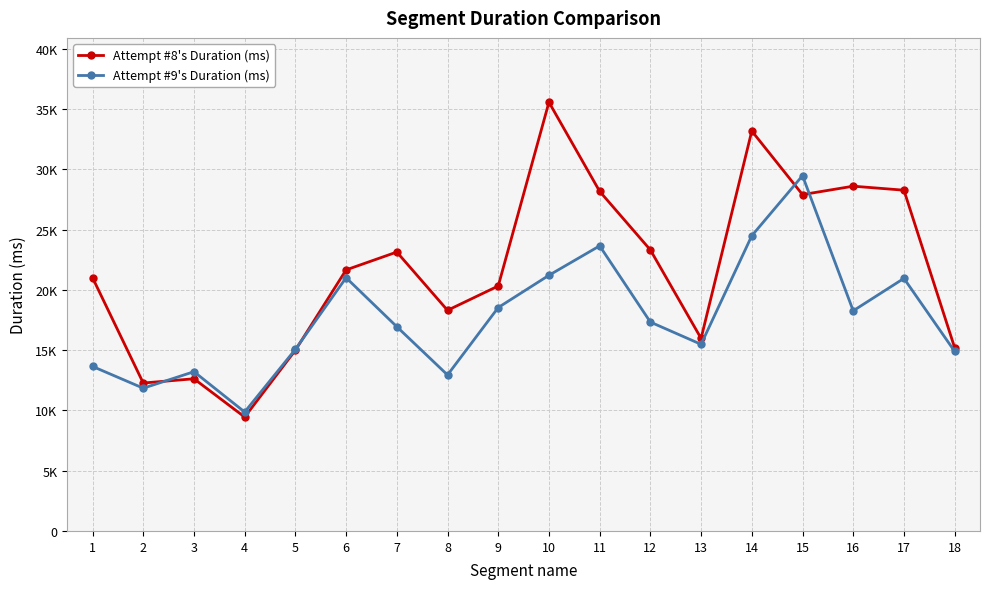

How many times do Attempt #8's Duration (ms) and Attempt #9's Duration (ms) cross each other?

4